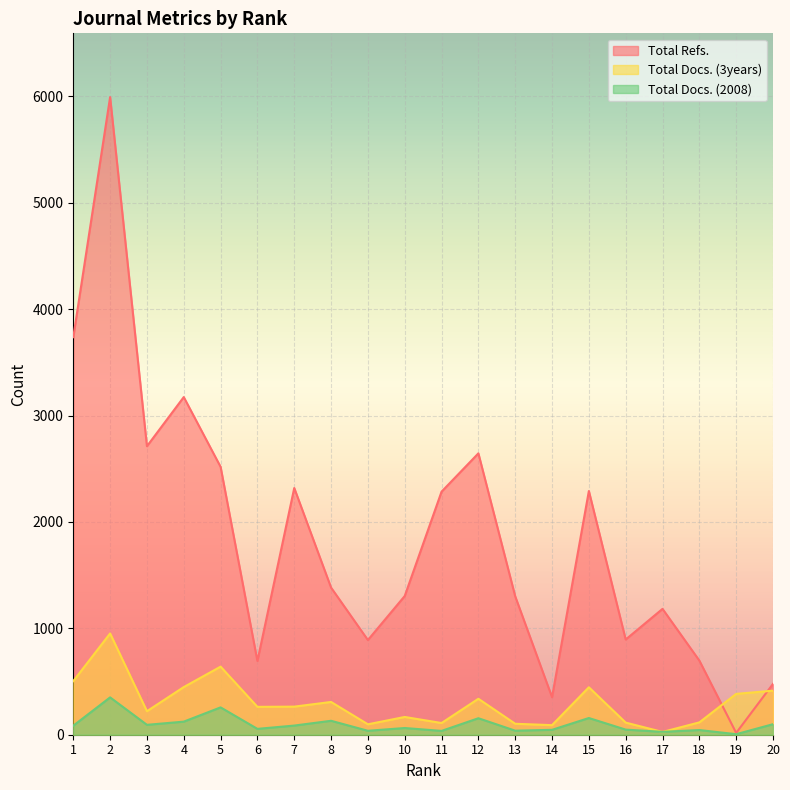

Is it true that Total Docs. (2008) equals 99 at 12?

False